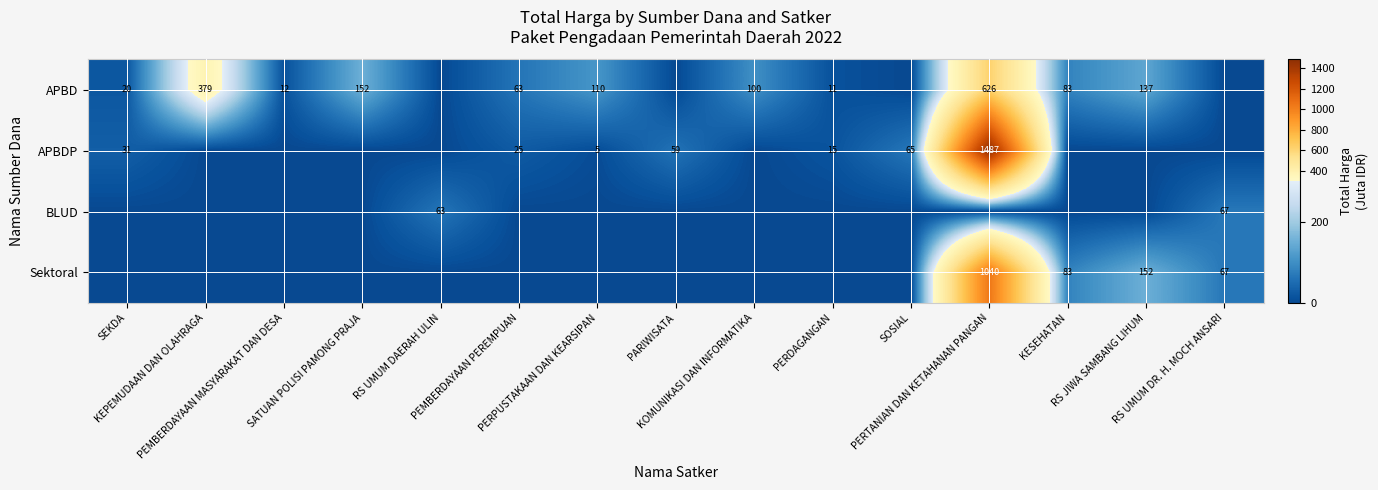

How many values in APBD are above zero?

11